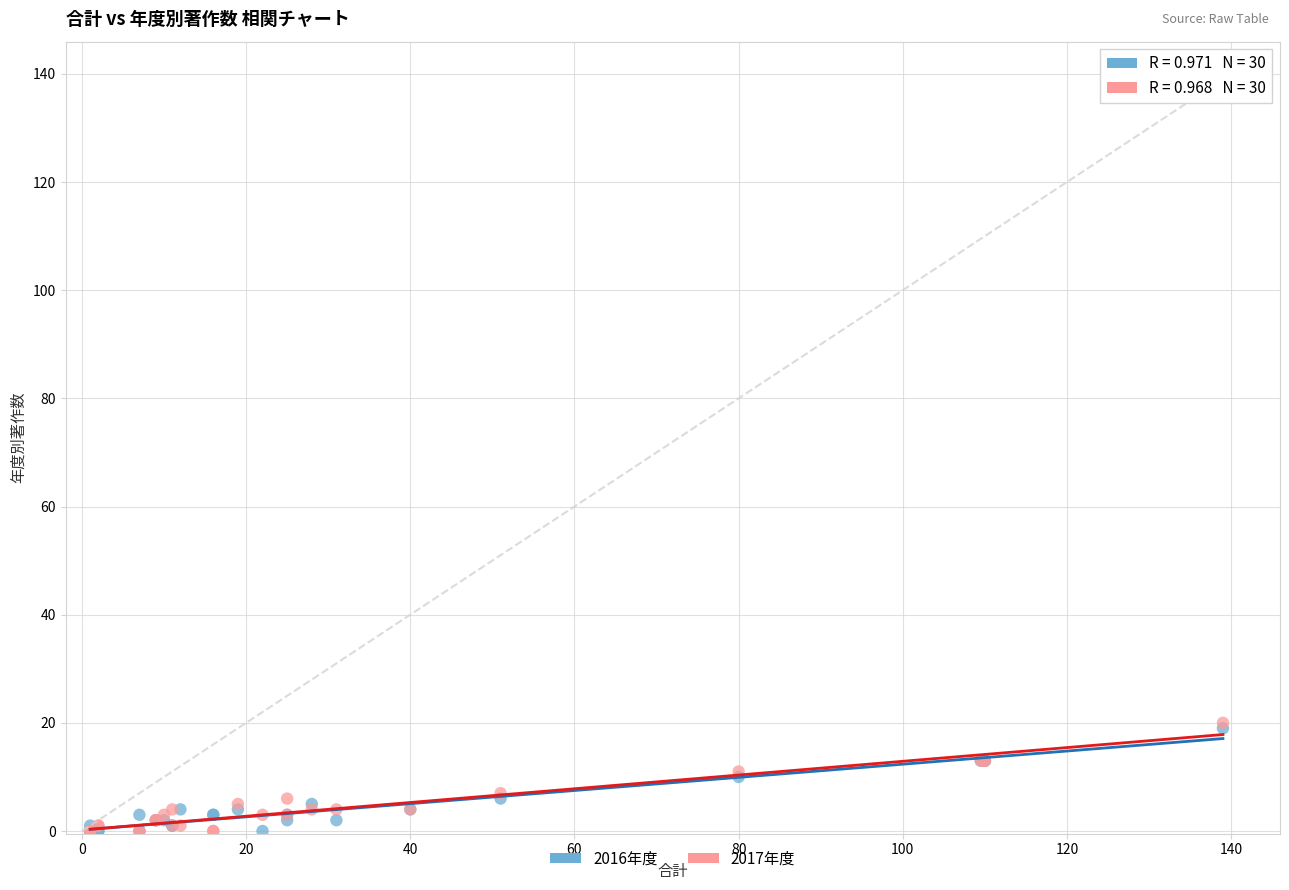

What are all the series names shown in the legend?

2016年度, 2017年度